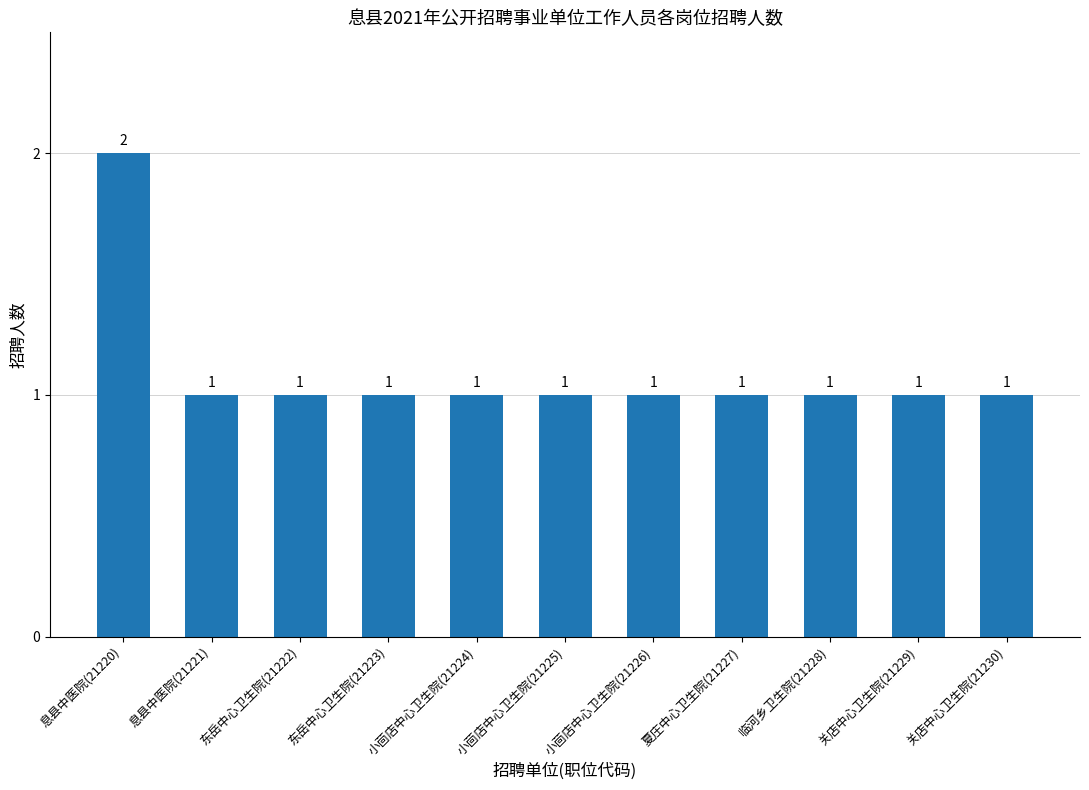

The value at 息县中医院(21220) is 1. True or false?

False